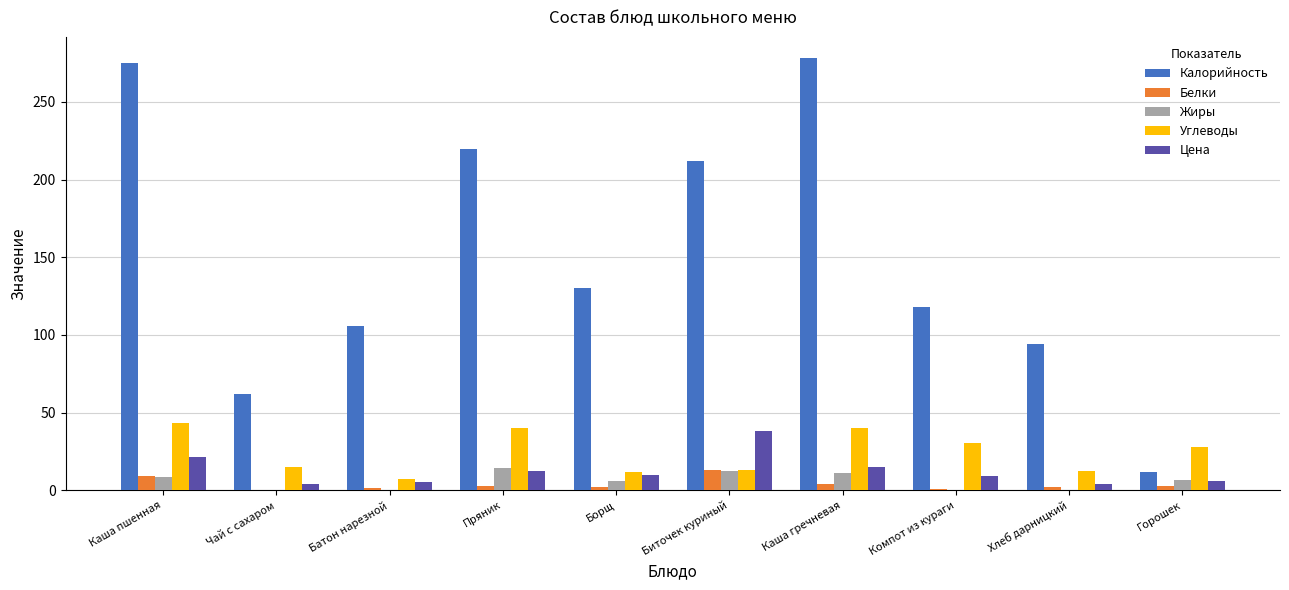

What is the sum of the Цена values at Хлеб дарницкий and Пряник?

16.5